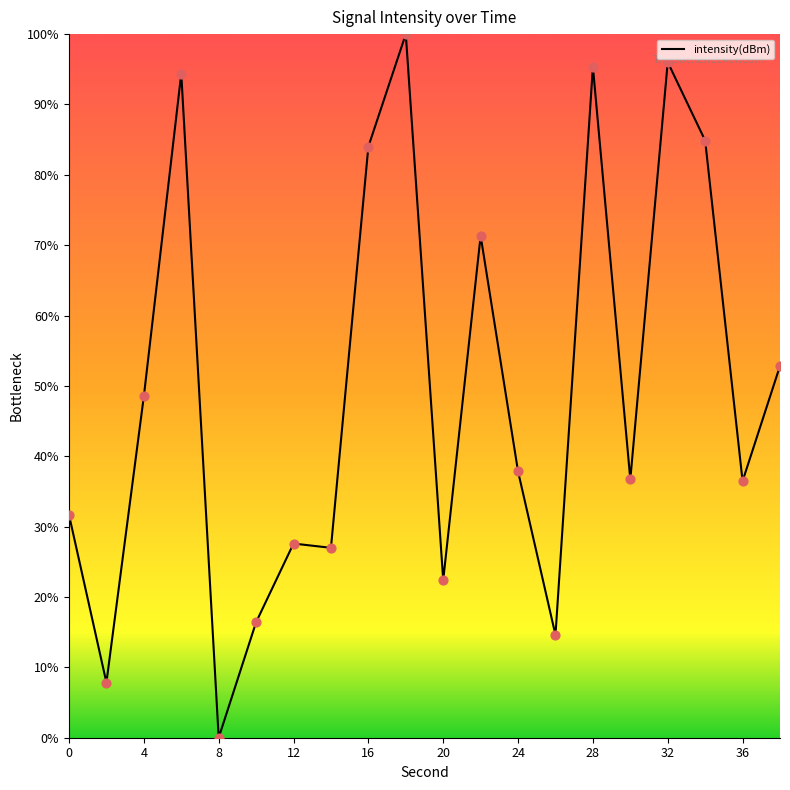

What is the greatest value displayed?

100.0